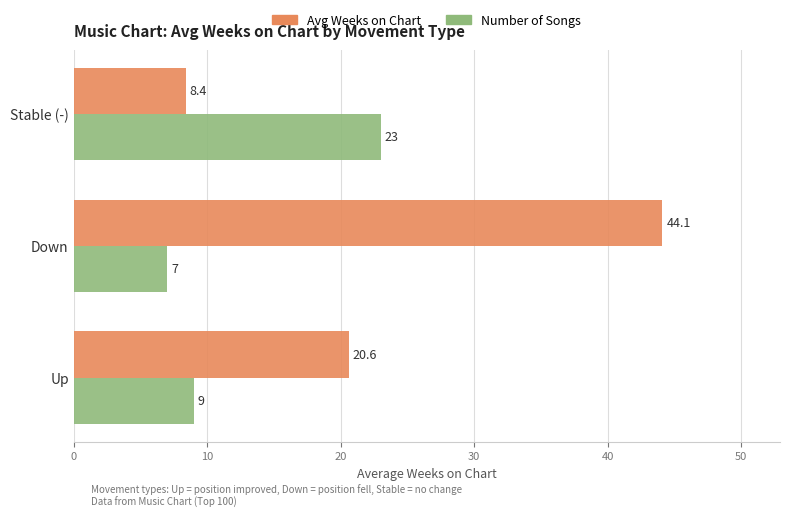

What is the average value of the Avg Weeks on Chart series?

24.4